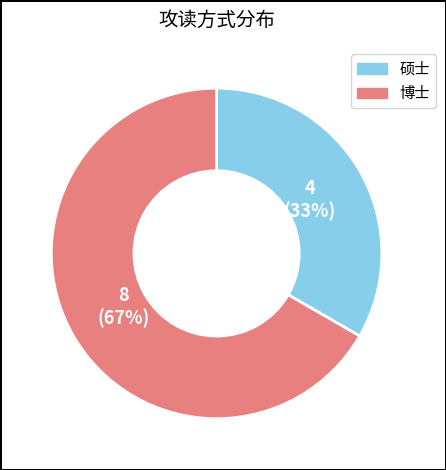

To the nearest percent, what is the average slice percentage?

50%